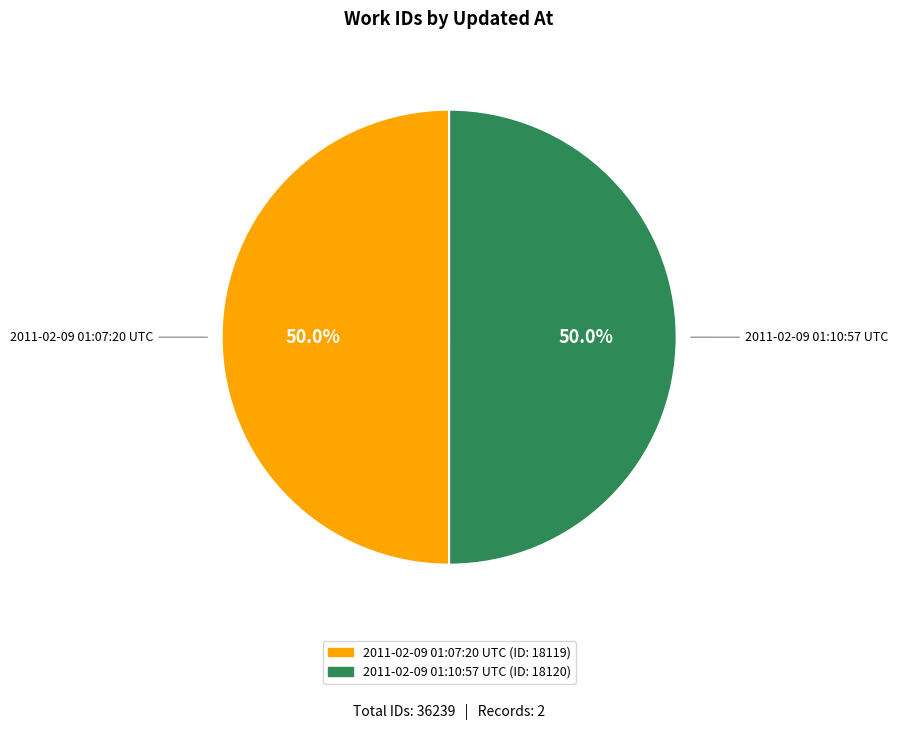

Combined, what portion of the pie is 2011-02-09 01:10:57 UTC and 2011-02-09 01:07:20 UTC?

100.0%